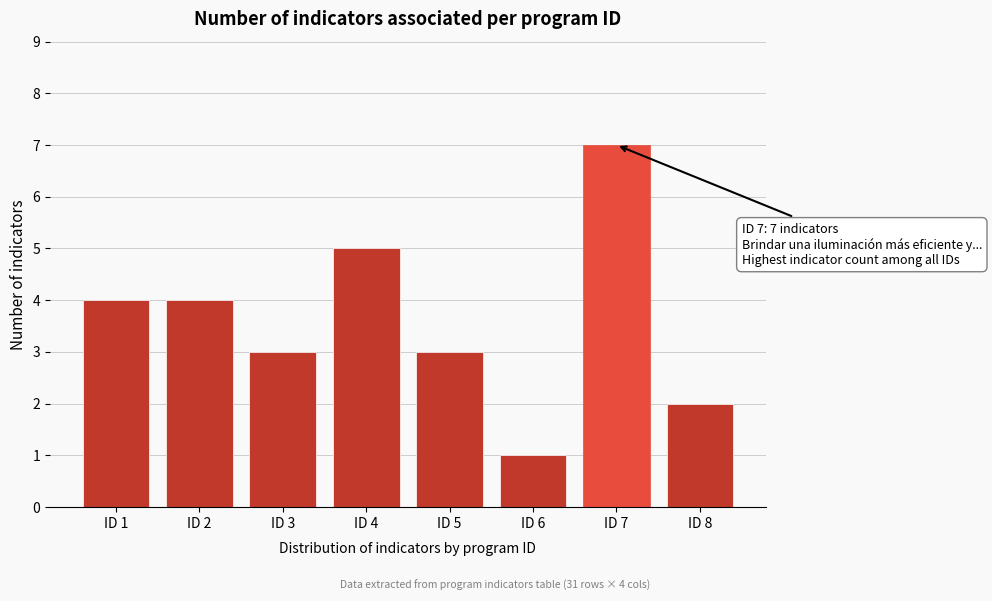

Reading left to right, extract all data points from this chart.

ID 1=4	ID 2=4	ID 3=3	ID 4=5	ID 5=3	ID 6=1	ID 7=7	ID 8=2